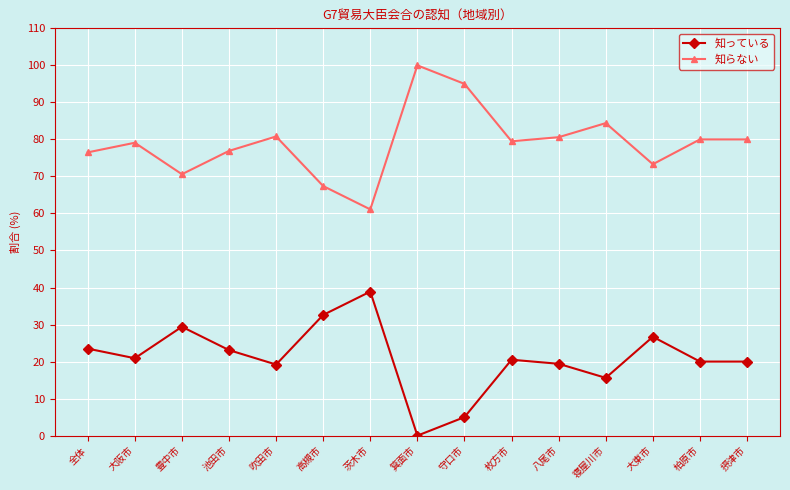

What is the difference between the maximum and second lowest values in the 知っている series?

33.9